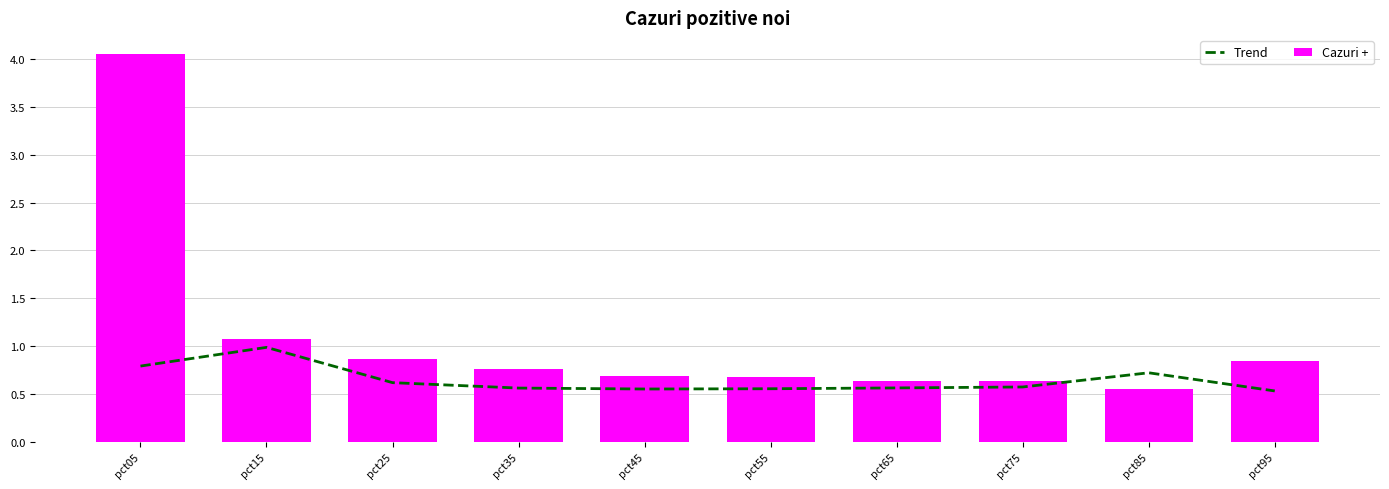

Reading left to right, what are all the values shown in this chart?

Trend: 0.8	1.0	0.6	0.6	0.5	0.6	0.6	0.6	0.7	0.5
Cazuri +: 4.0	1.1	0.9	0.8	0.7	0.7	0.6	0.6	0.5	0.8